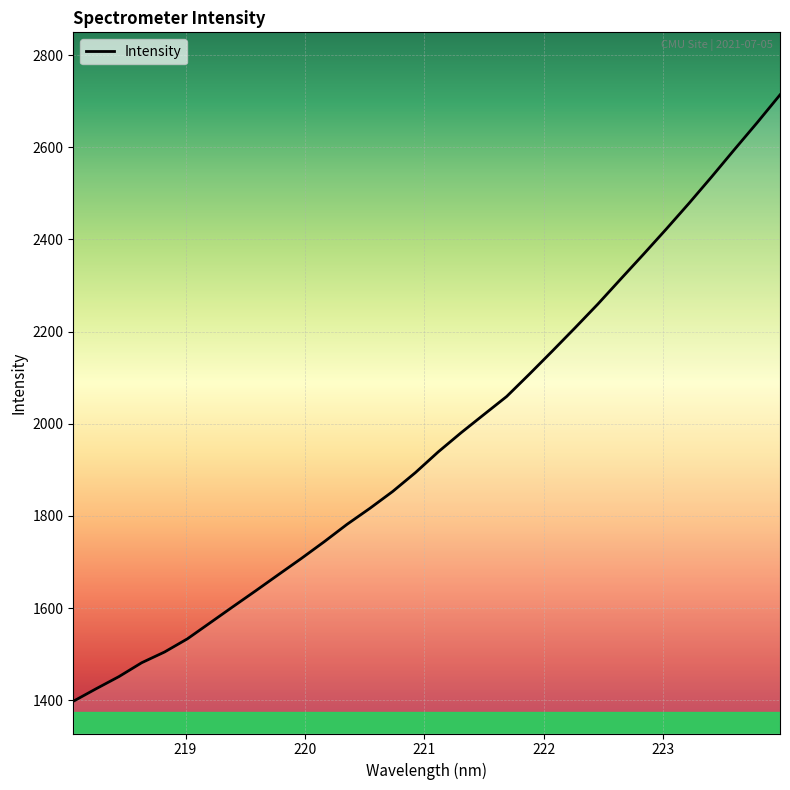

What is the greatest value displayed?

2713.7